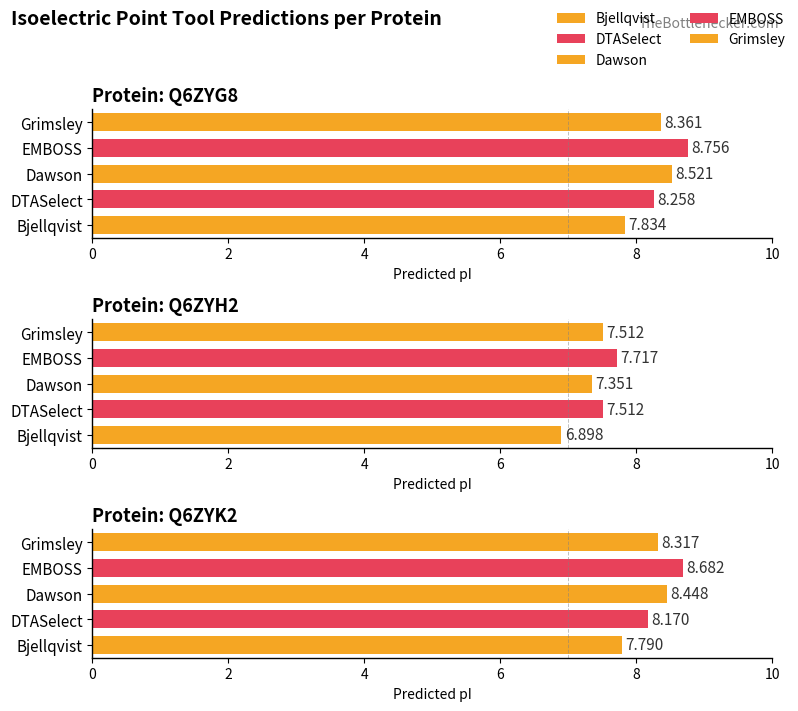

How many data points does each series have?

3